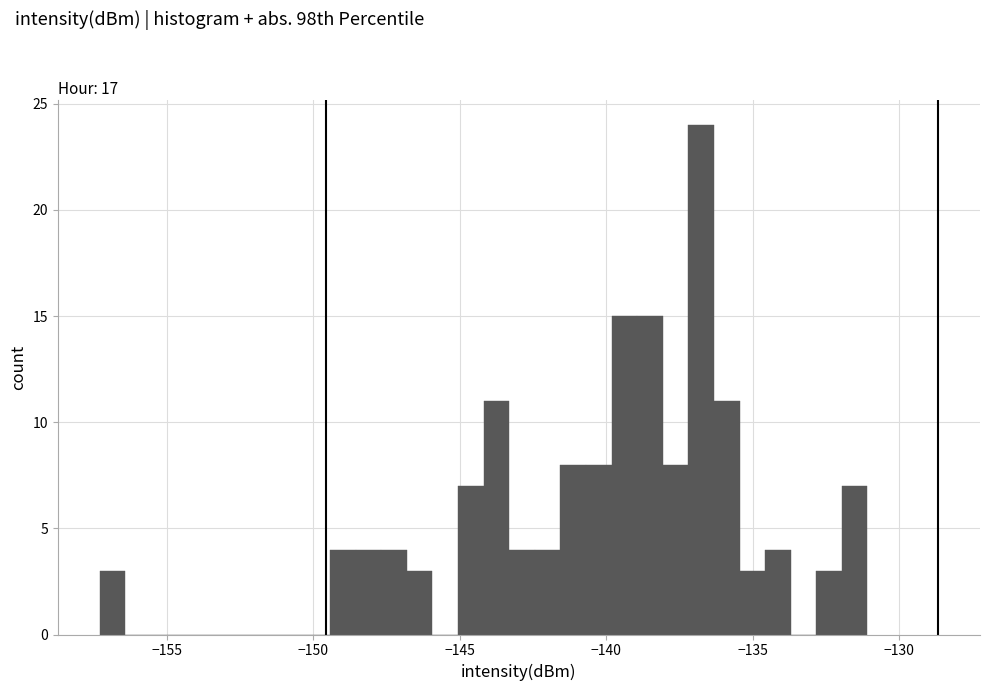

Around what value on the x-axis is the tallest bar? Give the approximate position of its centre, as read against the axis.

-137.0